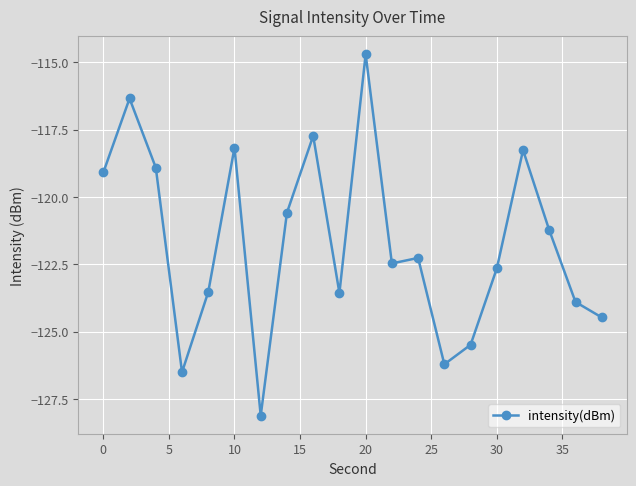

What is the value of the 2nd point from the left?

-116.3